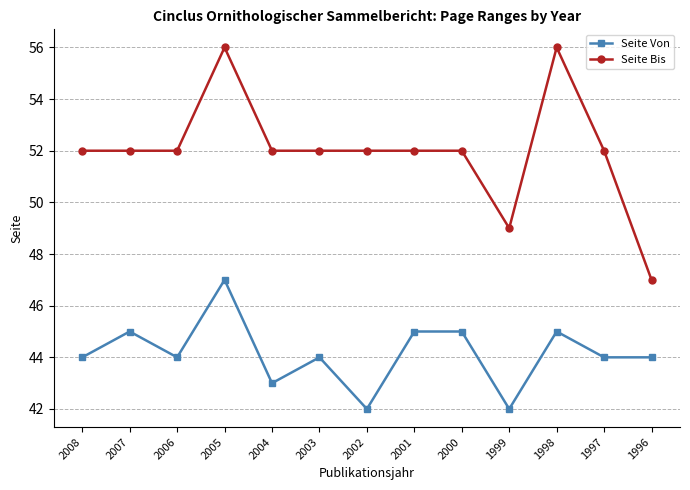

True or false: Seite Von and Seite Bis cross at least once.

False